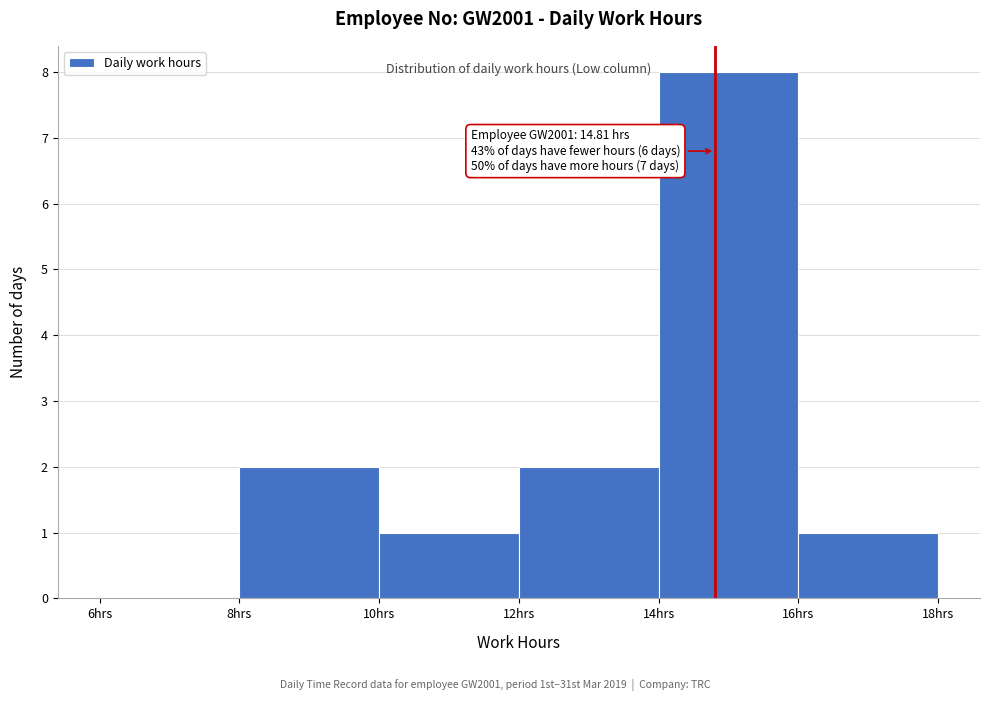

Which range on the x-axis has the tallest bar?

14 to 16